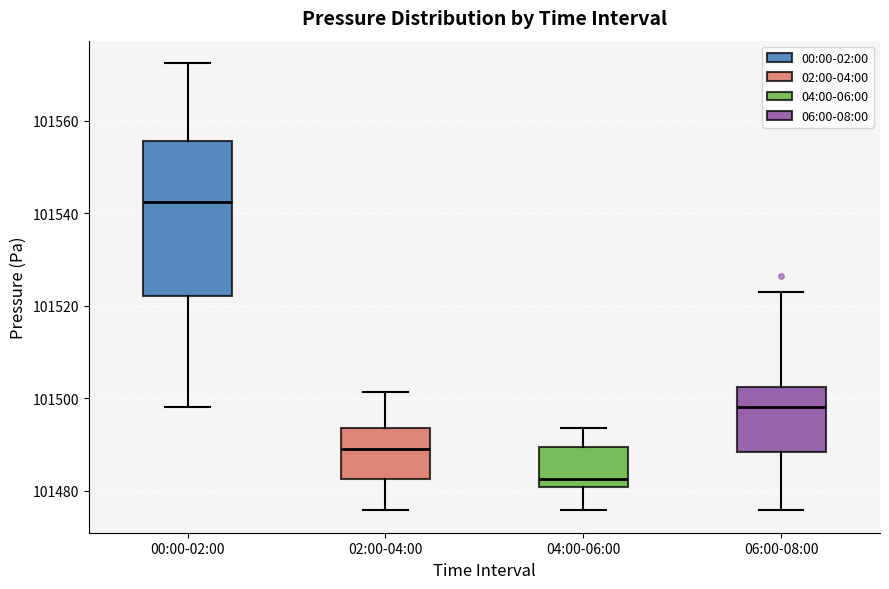

Reading left to right, read every box against the y-axis: the position of its median line, the range the box covers, and the ends of its whiskers. The values are not printed on the chart, so give them approximately, as read against the axis.

00:00-02:00: median 101542, box 101522 to 101556, whiskers 101498 to 101572
02:00-04:00: median 101490, box 101482 to 101494, whiskers 101476 to 101502
04:00-06:00: median 101482, box 101480 to 101490, whiskers 101476 to 101494
06:00-08:00: median 101498, box 101488 to 101502, whiskers 101476 to 101522